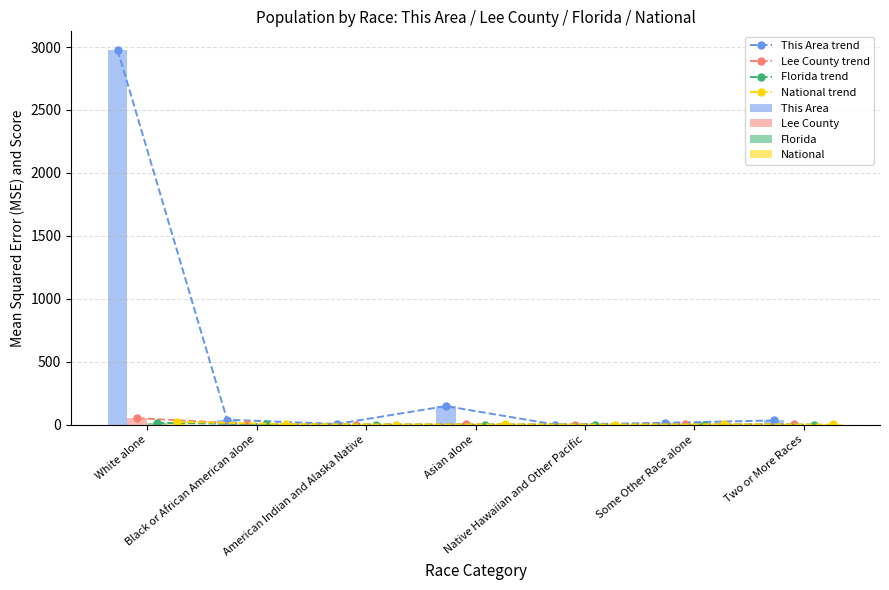

How many bars are there in each group?

4